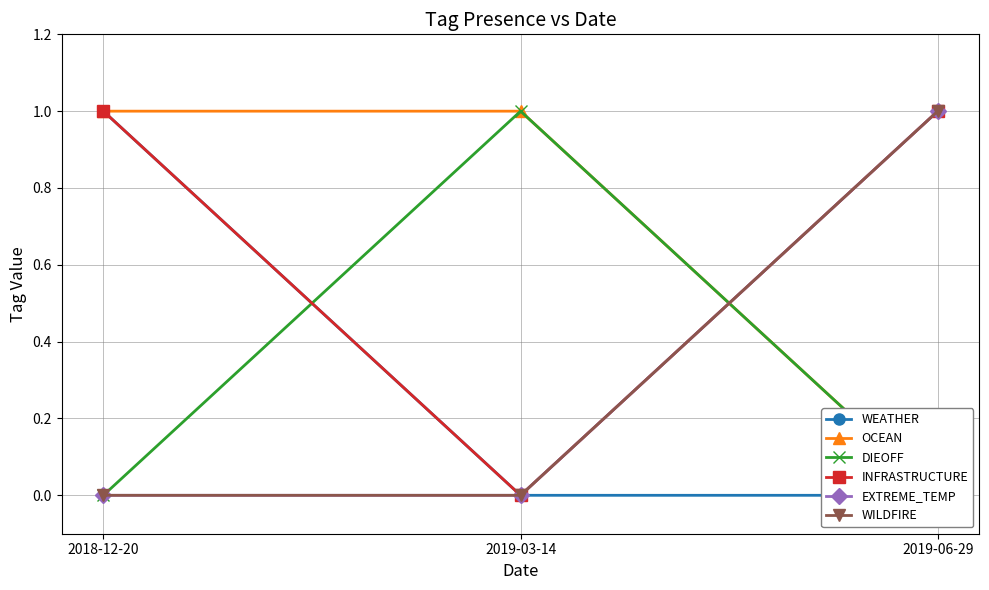

What is the total value across all series at 2019-03-14?

2